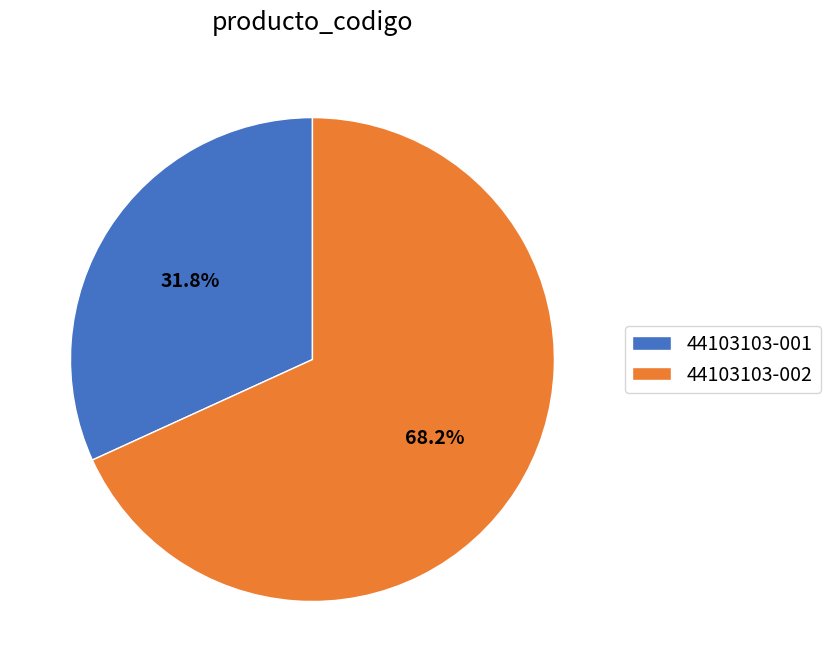

Which has a higher value, 44103103-001 or 44103103-002?

44103103-002